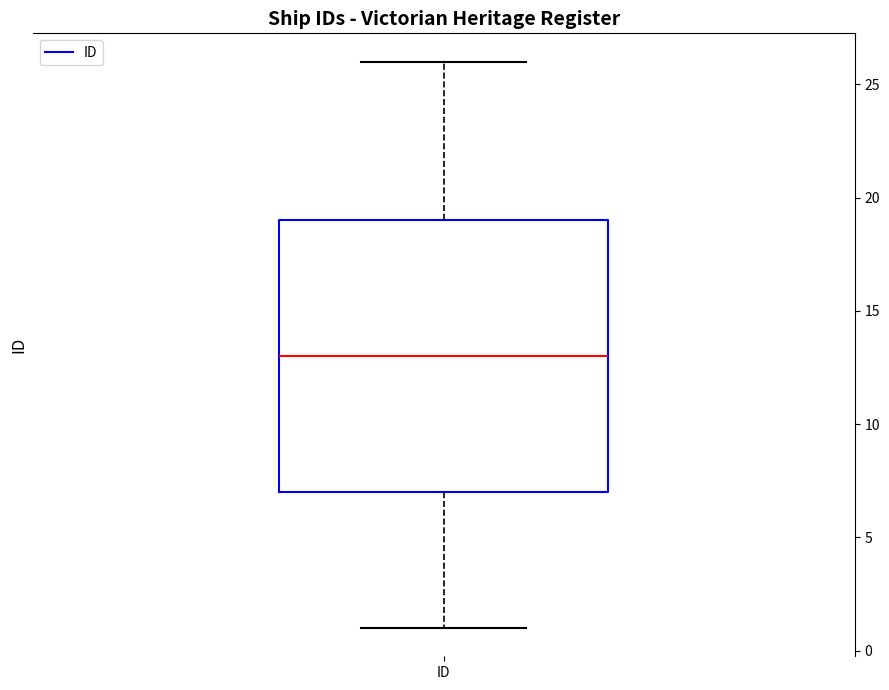

Transcribe this box plot: give where the median line is, the range the box spans, and where the two whiskers end, as read against the y-axis. The values are not printed on the chart, so give them approximately, as read against the axis.

median 13, box 7 to 19, whiskers 1 to 26